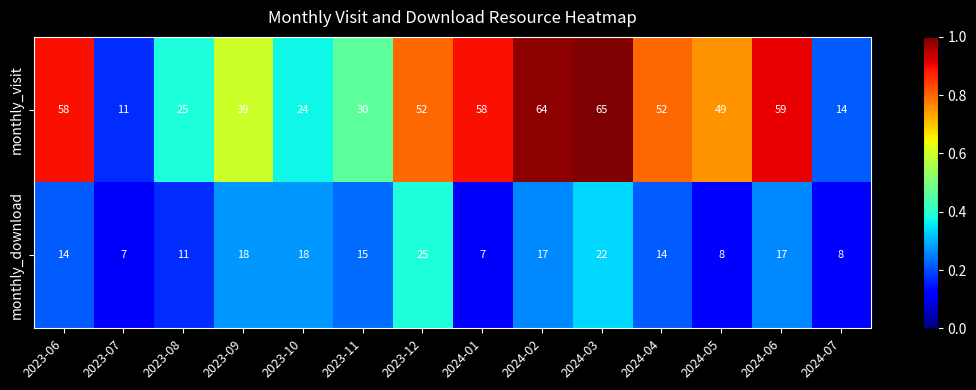

At which category is the sum across all series the highest?

2024-03